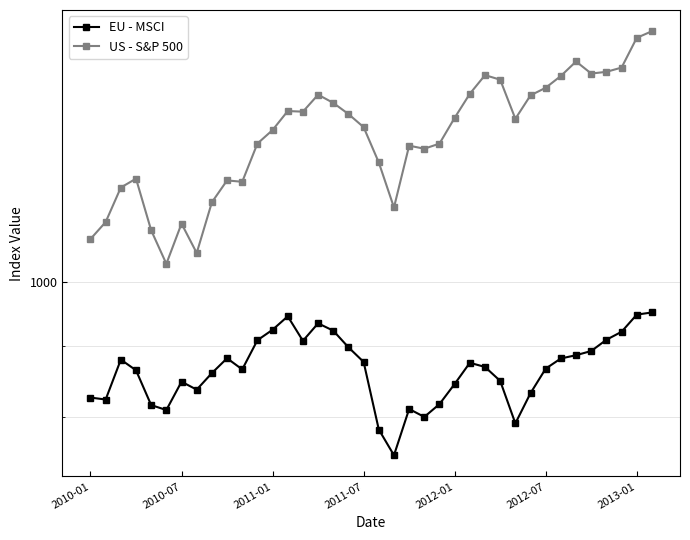

True or false: EU - MSCI and US - S&P 500 cross at least once.

False